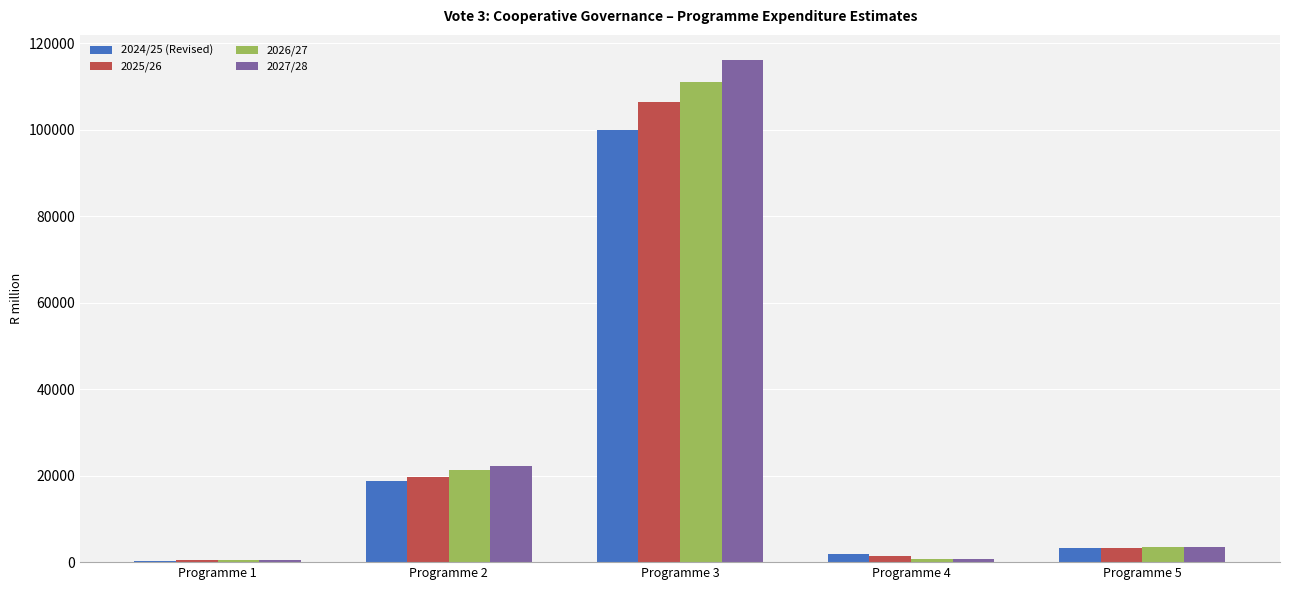

Where does the 2027/28 series first go above 3561?

Programme 2